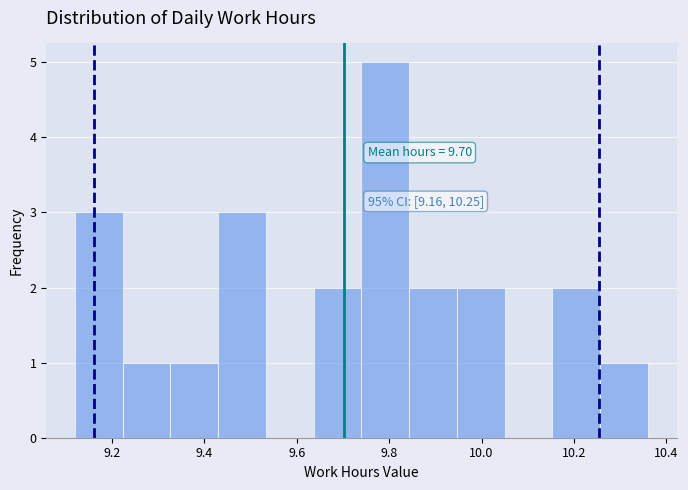

Which range on the x-axis has the tallest bar?

9.74 to 9.84